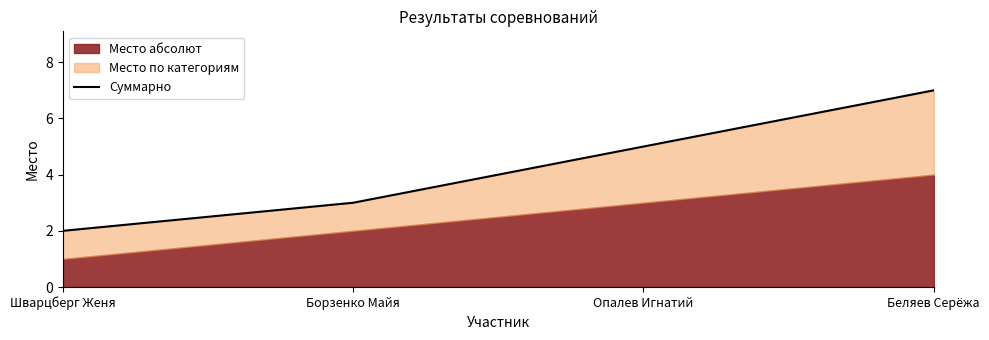

Reading left to right, transcribe all the data shown in this chart.

2	3	5	7